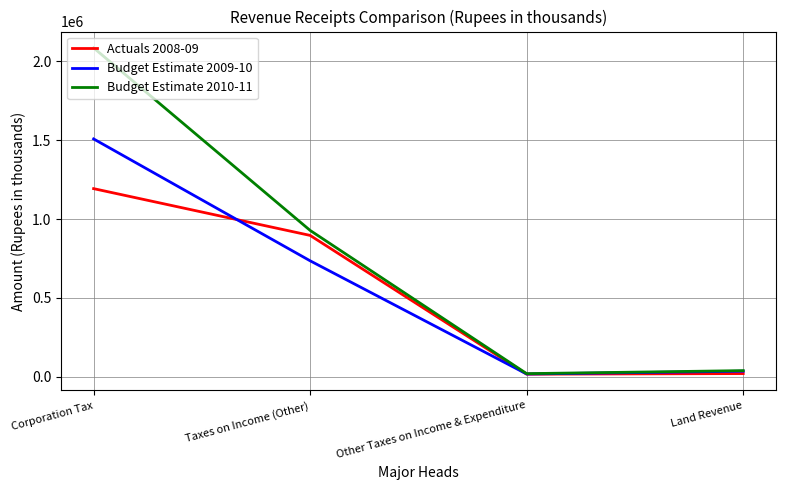

Between Corporation Tax and Other Taxes on Income & Expenditure, which series saw the biggest shift?

Budget Estimate 2010-11